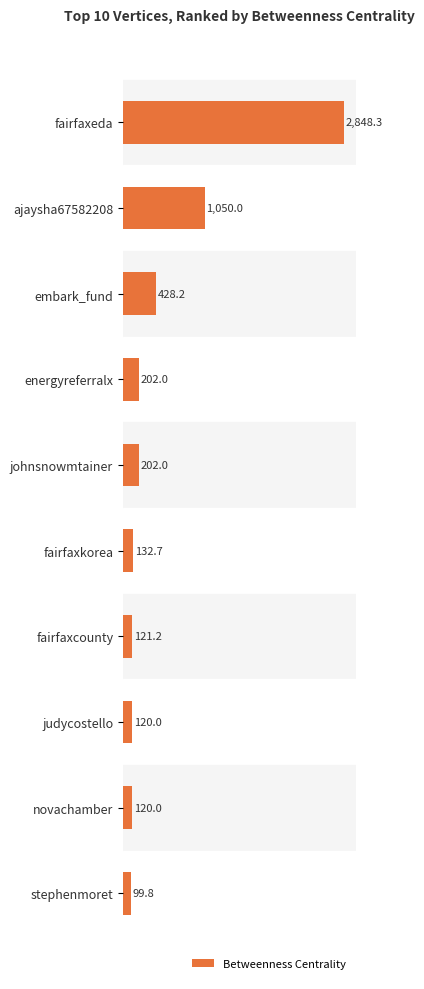

What is the maximum value shown in the chart?

2848.3